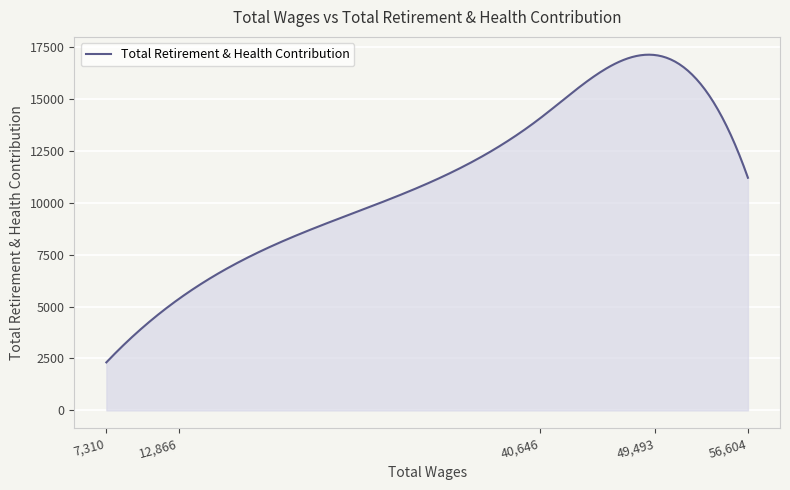

What is the difference between the maximum and minimum values?

14806.5